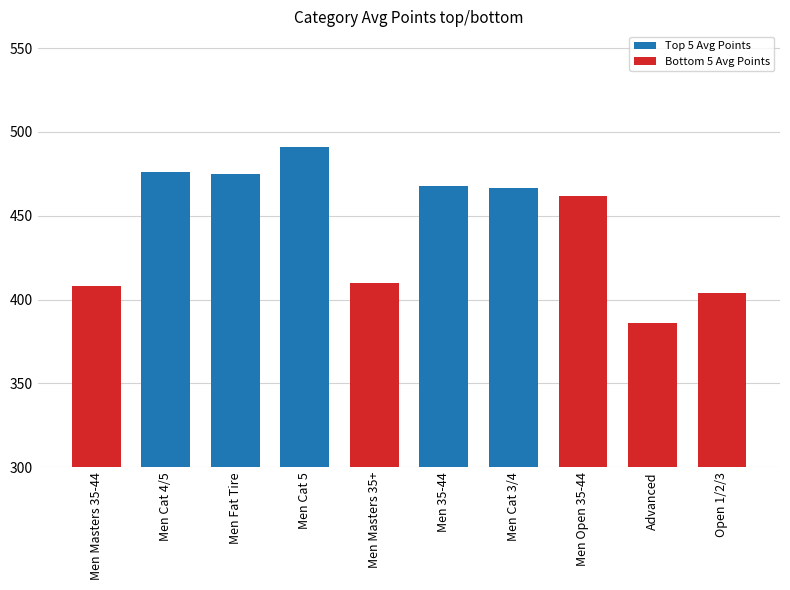

Which label corresponds to the smallest value in the chart?

Advanced